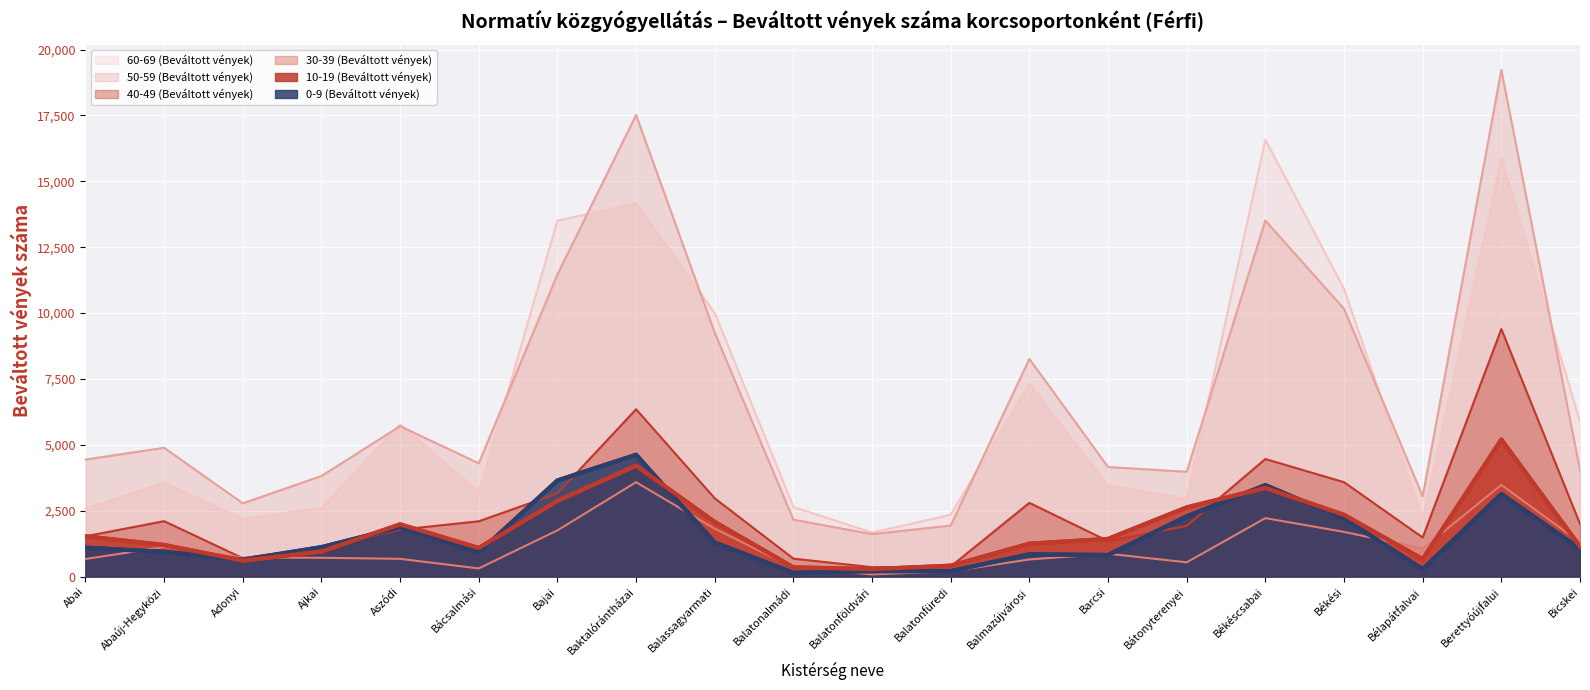

What is the label of the 8th point from the right?

Balmazújvárosi